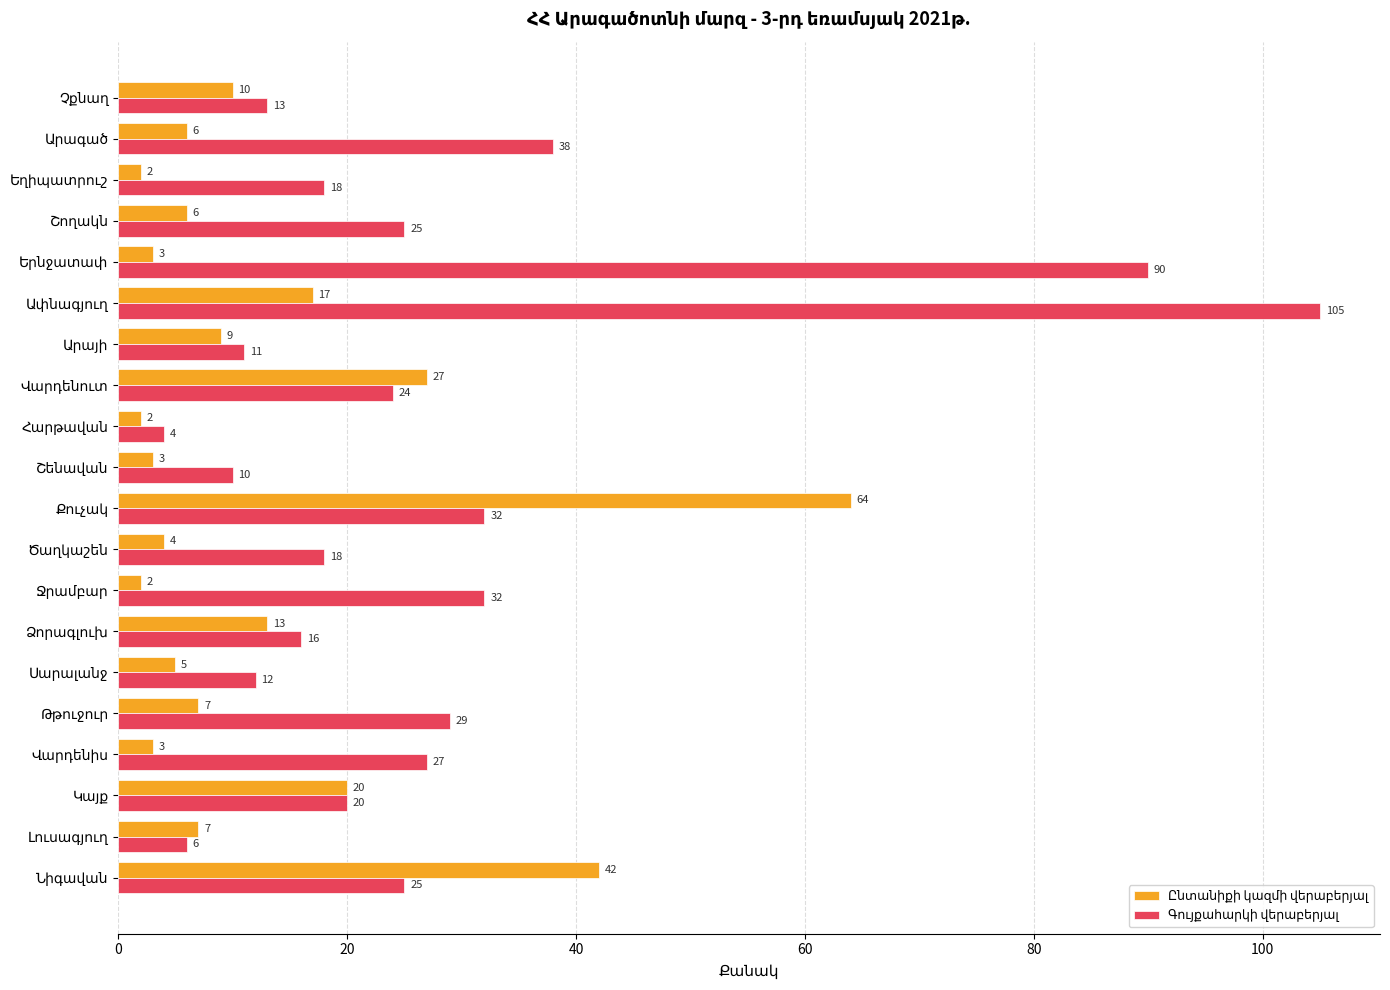

What is the greatest value displayed?

105